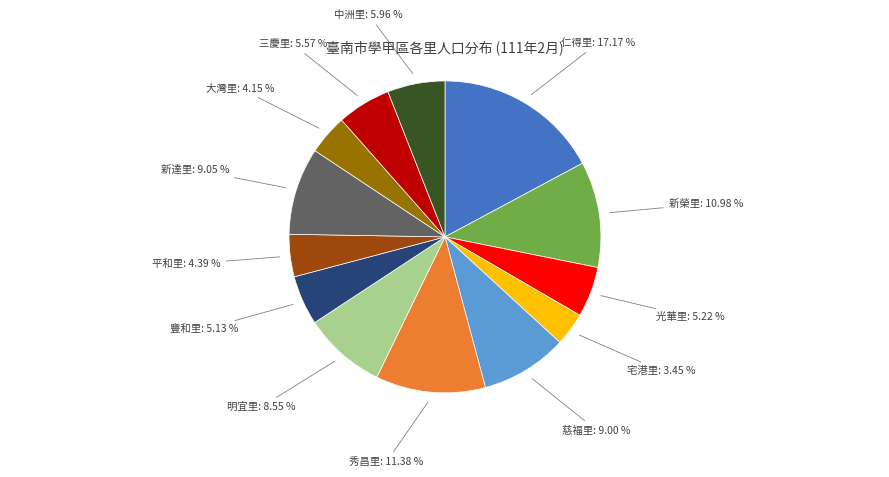

Does 平和里 represent more than half of the total?

No